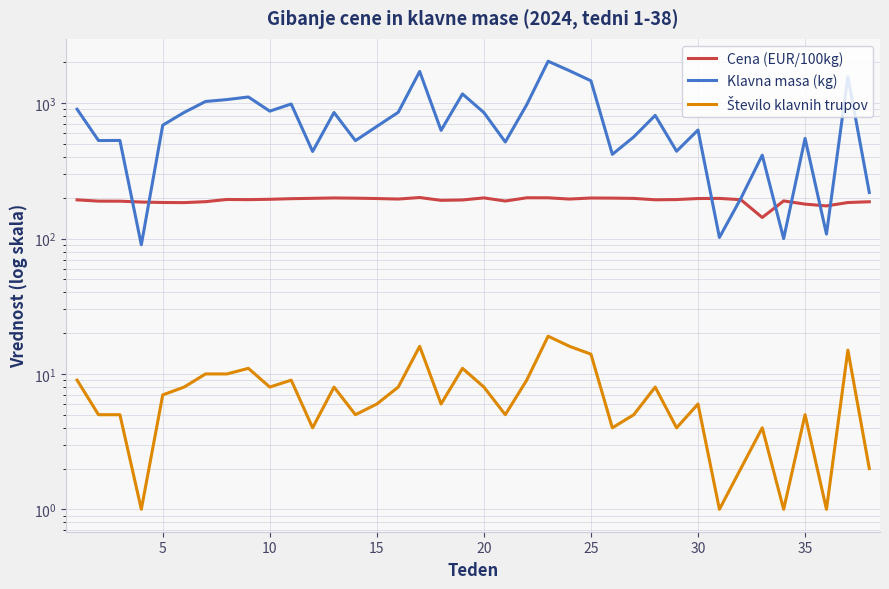

True or false: Klavna masa (kg) has more than 0 interior local peaks.

True